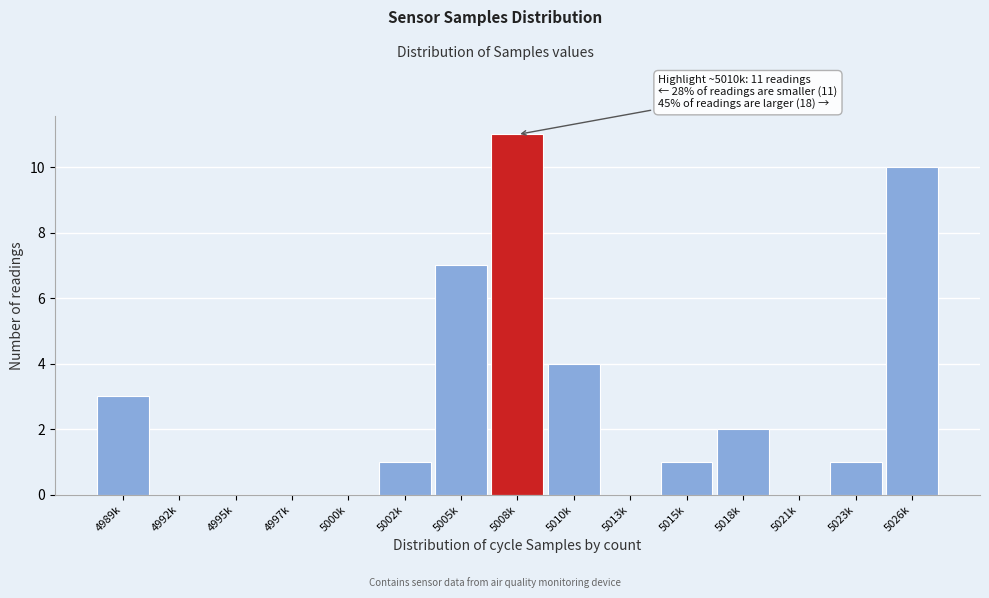

Reading left to right, extract all data points from this chart.

4989k=3	4992k=0	4995k=0	4997k=0	5000k=0	5002k=1	5005k=7	5008k=11	5010k=4	5013k=0	5015k=1	5018k=2	5021k=0	5023k=1	5026k=10